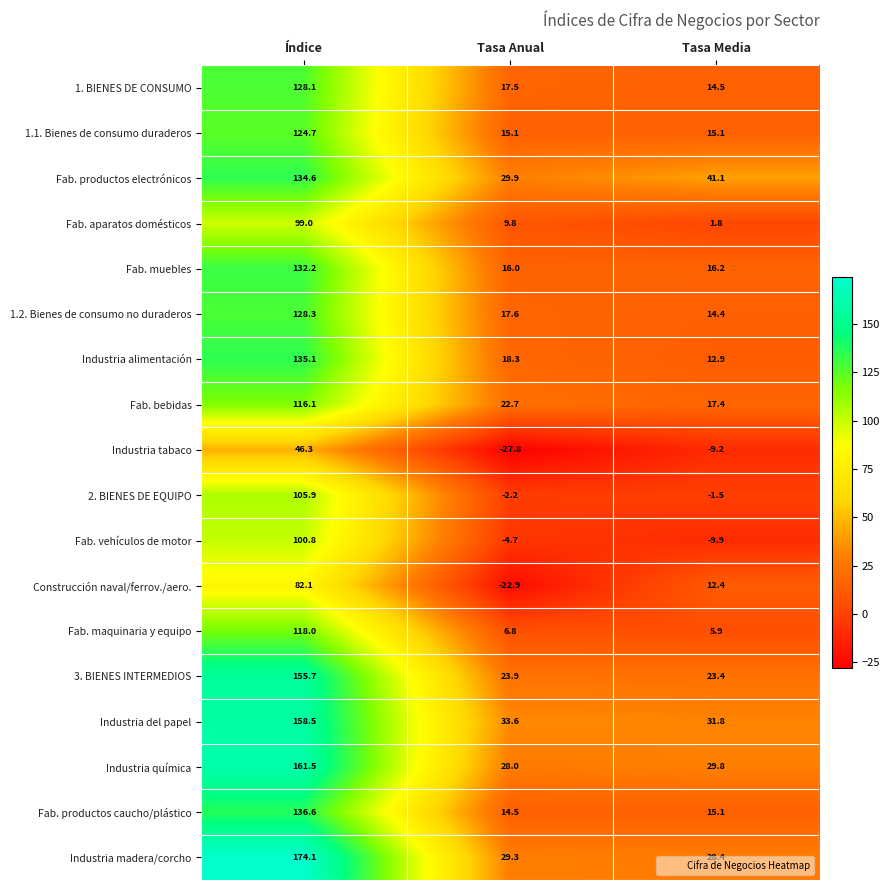

Is the value of 1. BIENES DE CONSUMO at Tasa Anual greater than the value of Fab. maquinaria y equipo at Índice?

No